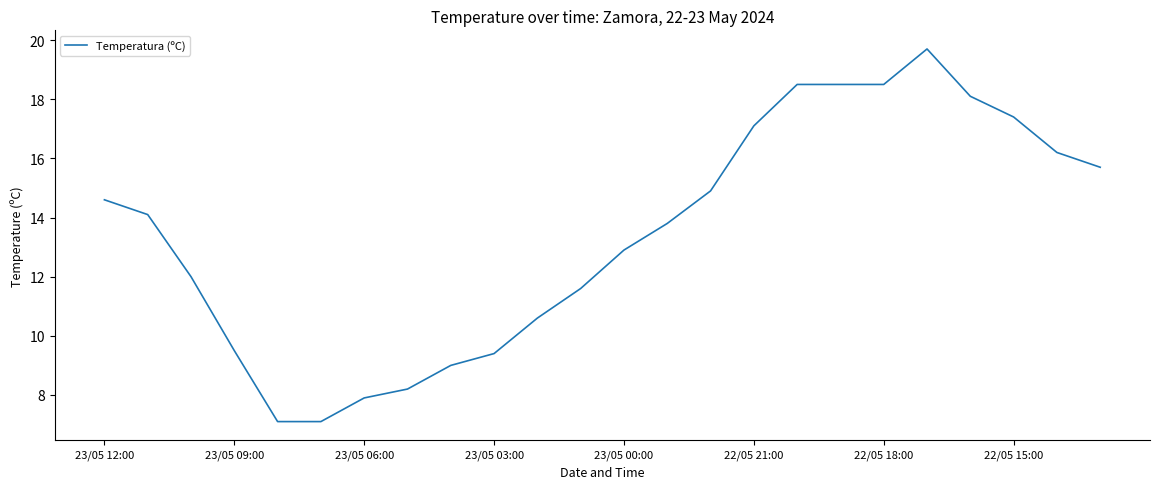

What is the difference between the maximum and minimum values?

12.6